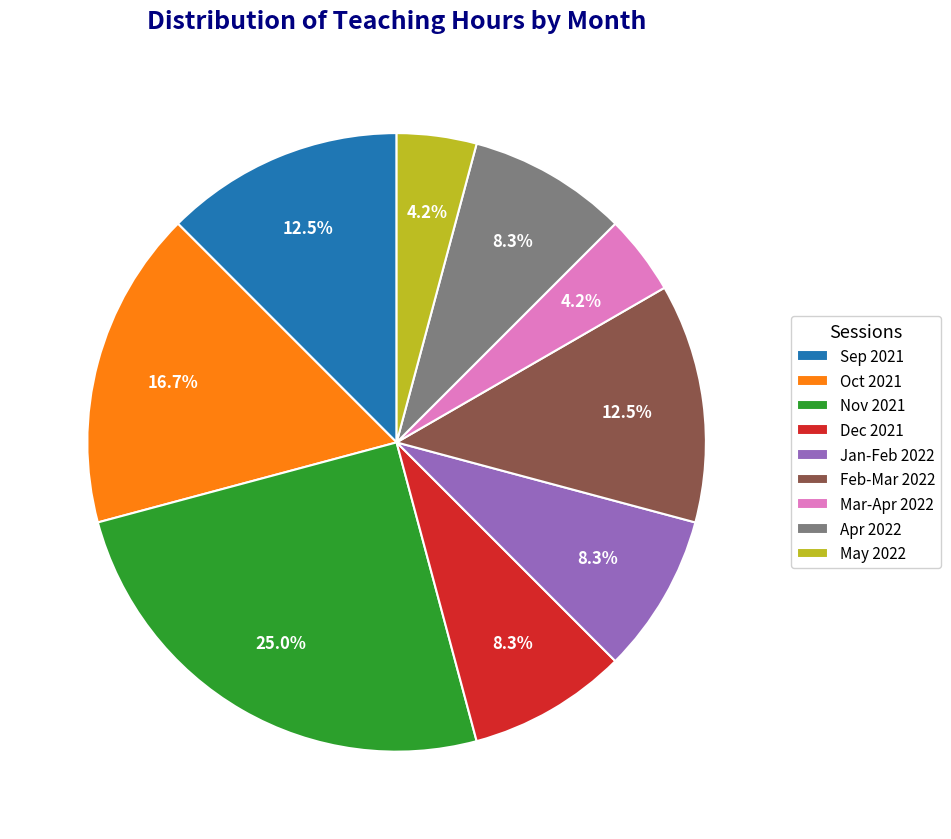

Is there a majority slice in this chart?

No